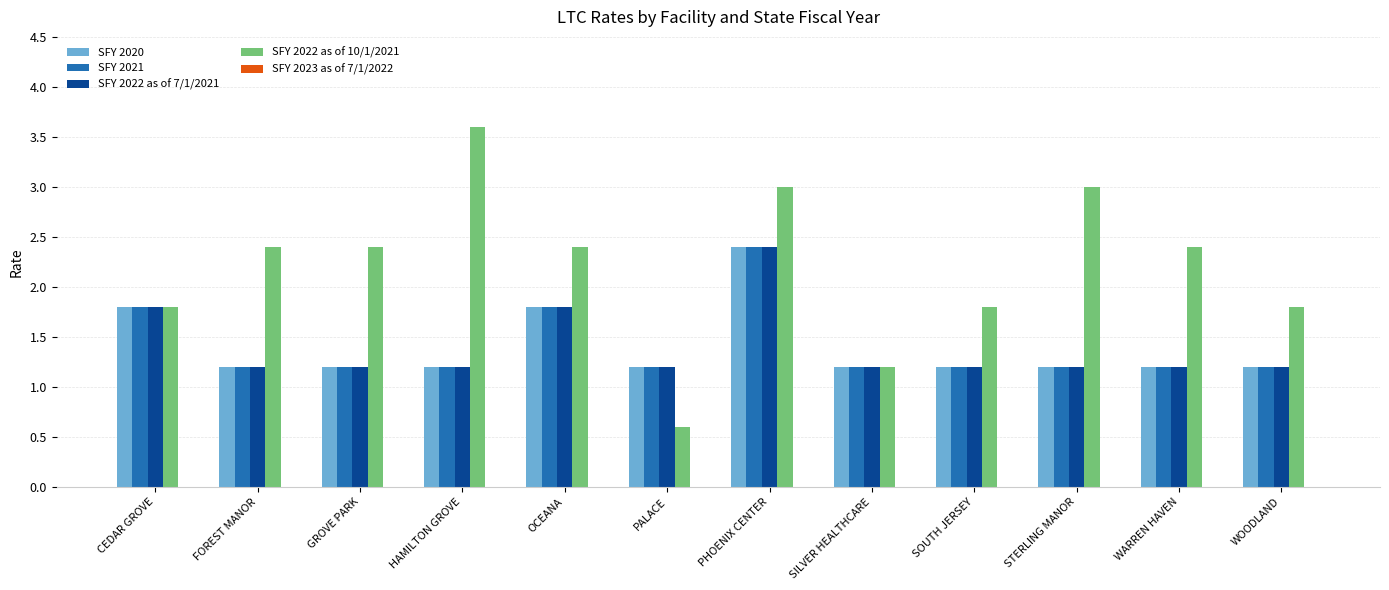

Are the bars grouped side by side (vs. stacked)?

Yes